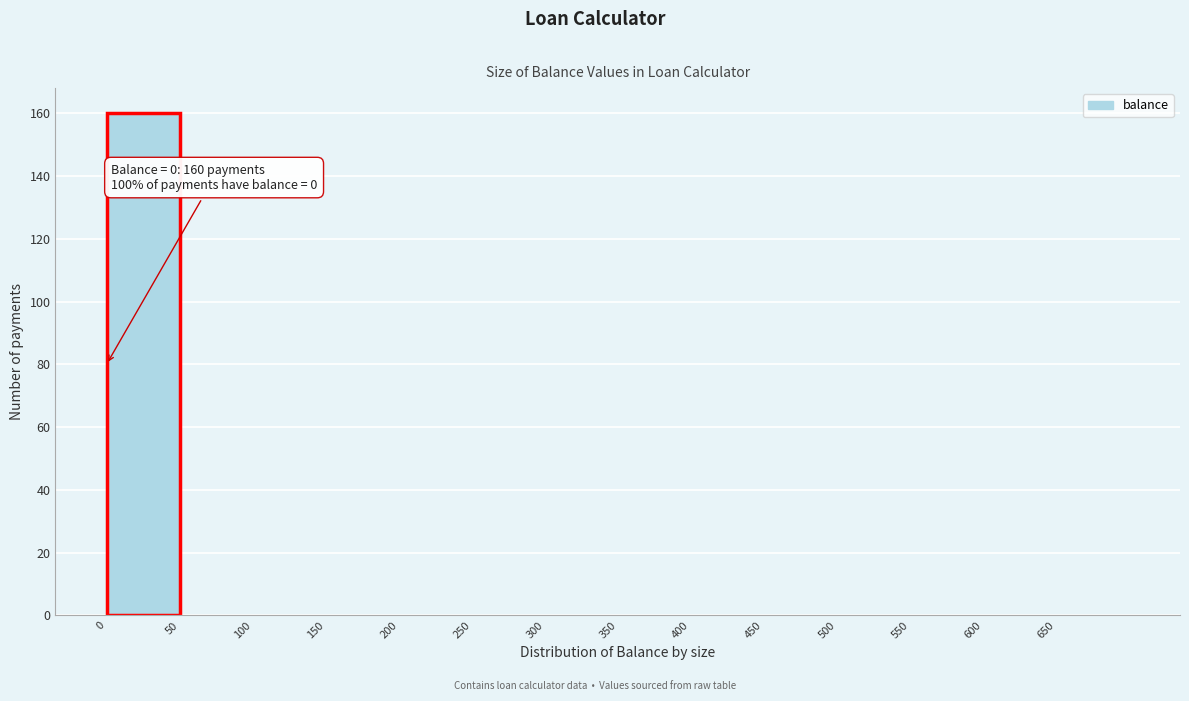

Which range on the x-axis has the tallest bar?

0 to 50